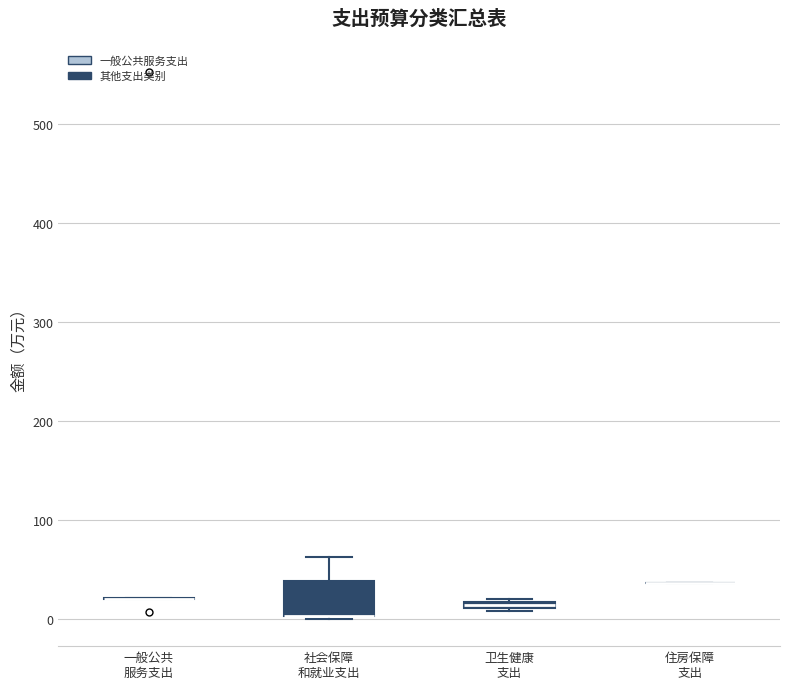

Which box is the tallest, from its lower edge to its upper edge?

社会保障 和就业支出